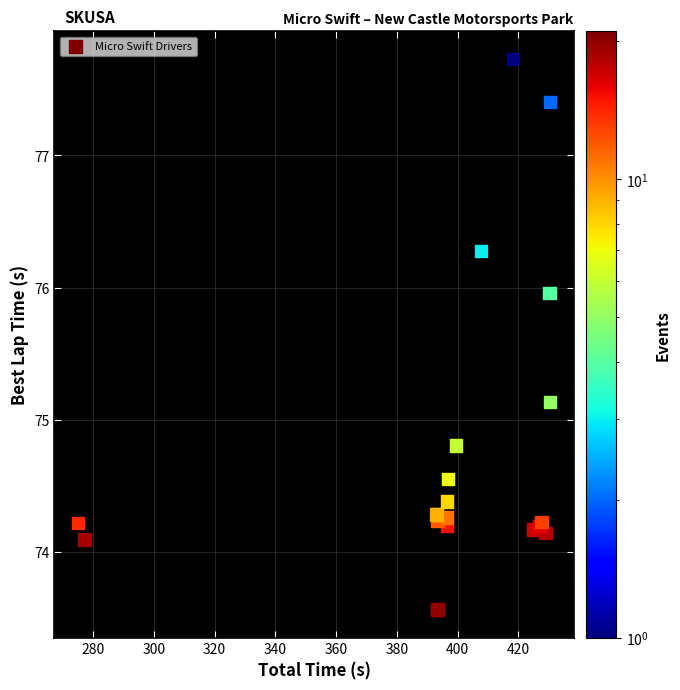

What Y value in the scatter plot is closest to 75?

75.1